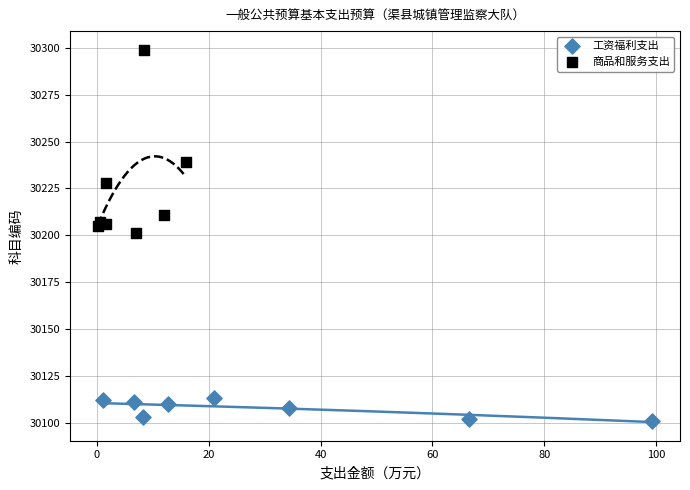

Which series contains the highest Y value?

商品和服务支出